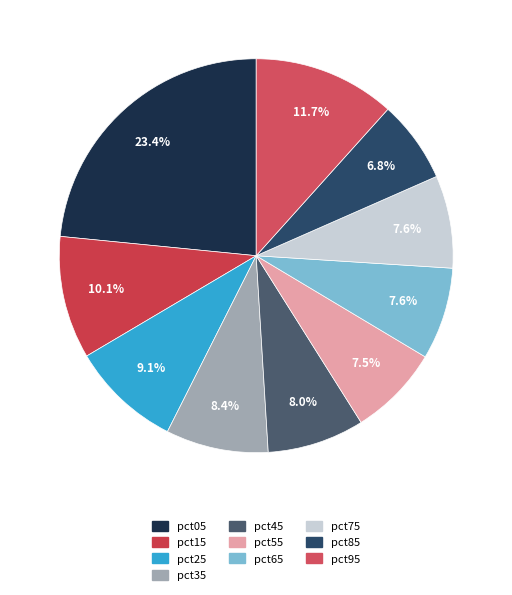

The pct15 slice represents 1% of the pie. True or false?

False